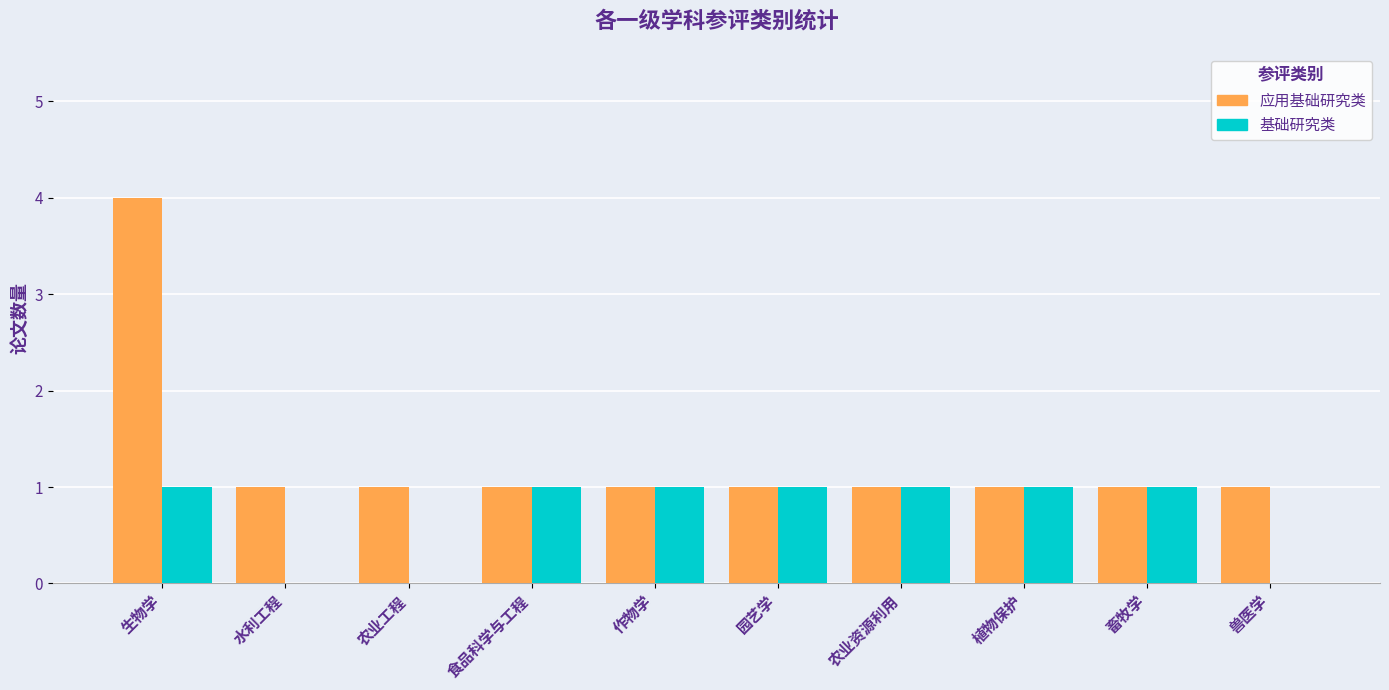

How many groups of bars are there?

10